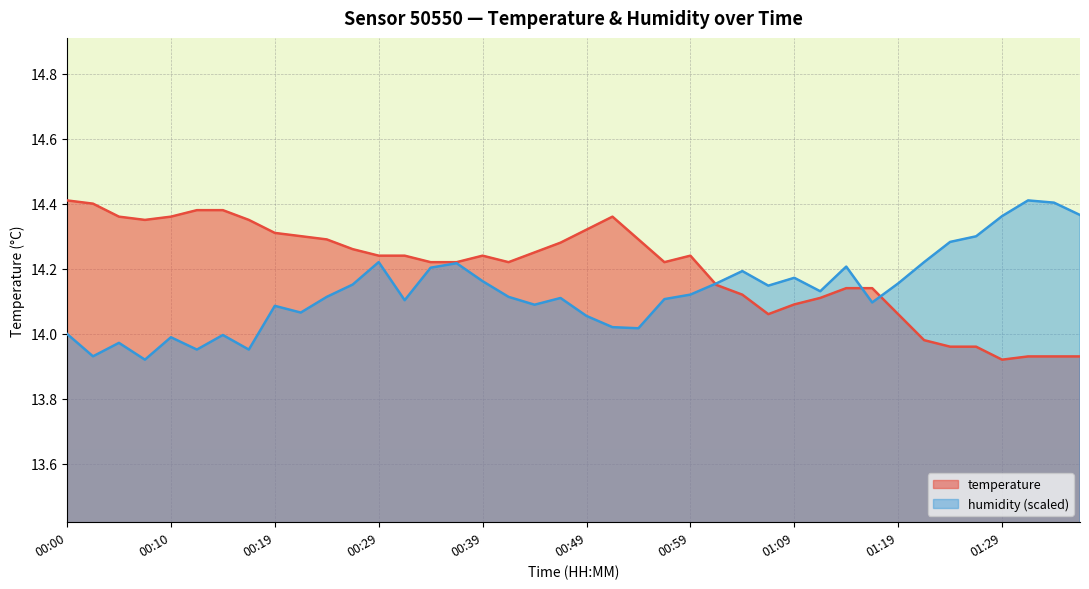

The temperature series shows 19.5 at 00:27. True or false?

False